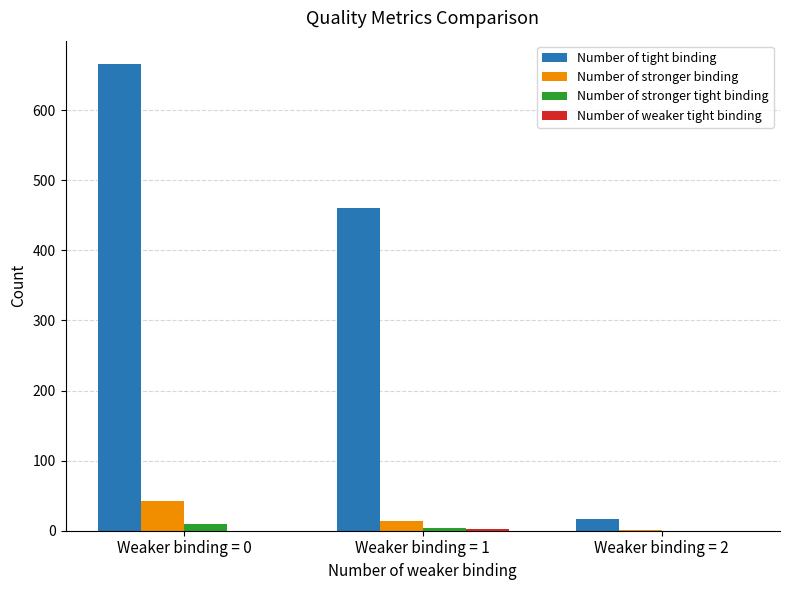

What is the spread (max minus min) of values at Weaker binding = 1?

458